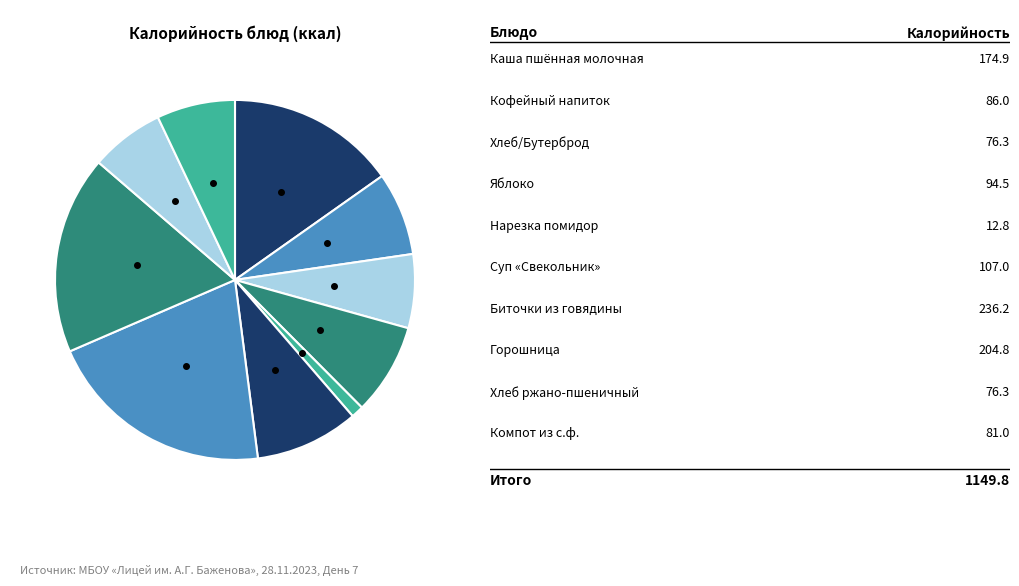

How many slices are in this pie chart?

10